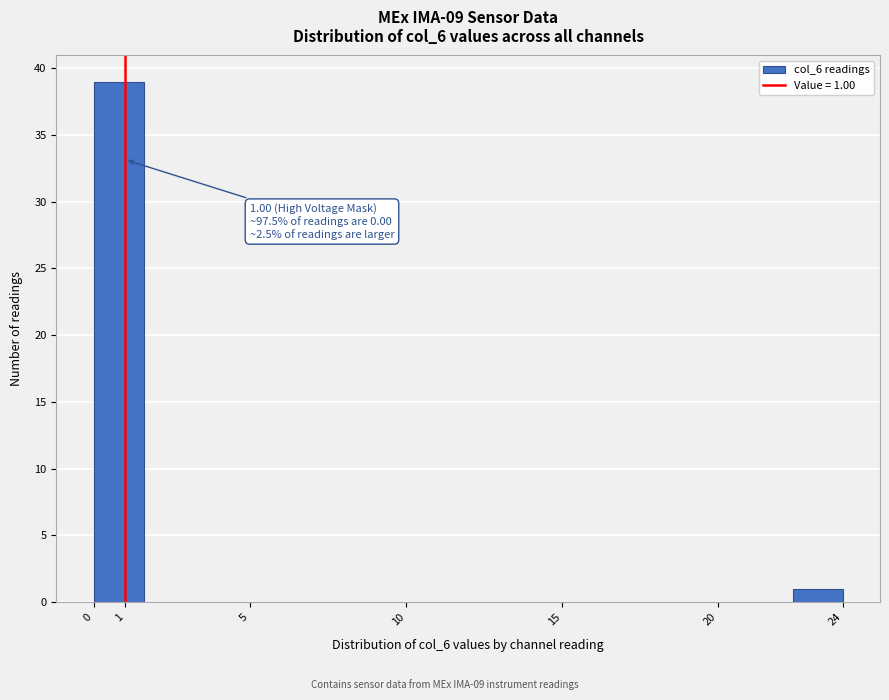

Over which range of the x-axis is the bar tallest?

0.0 to 1.6